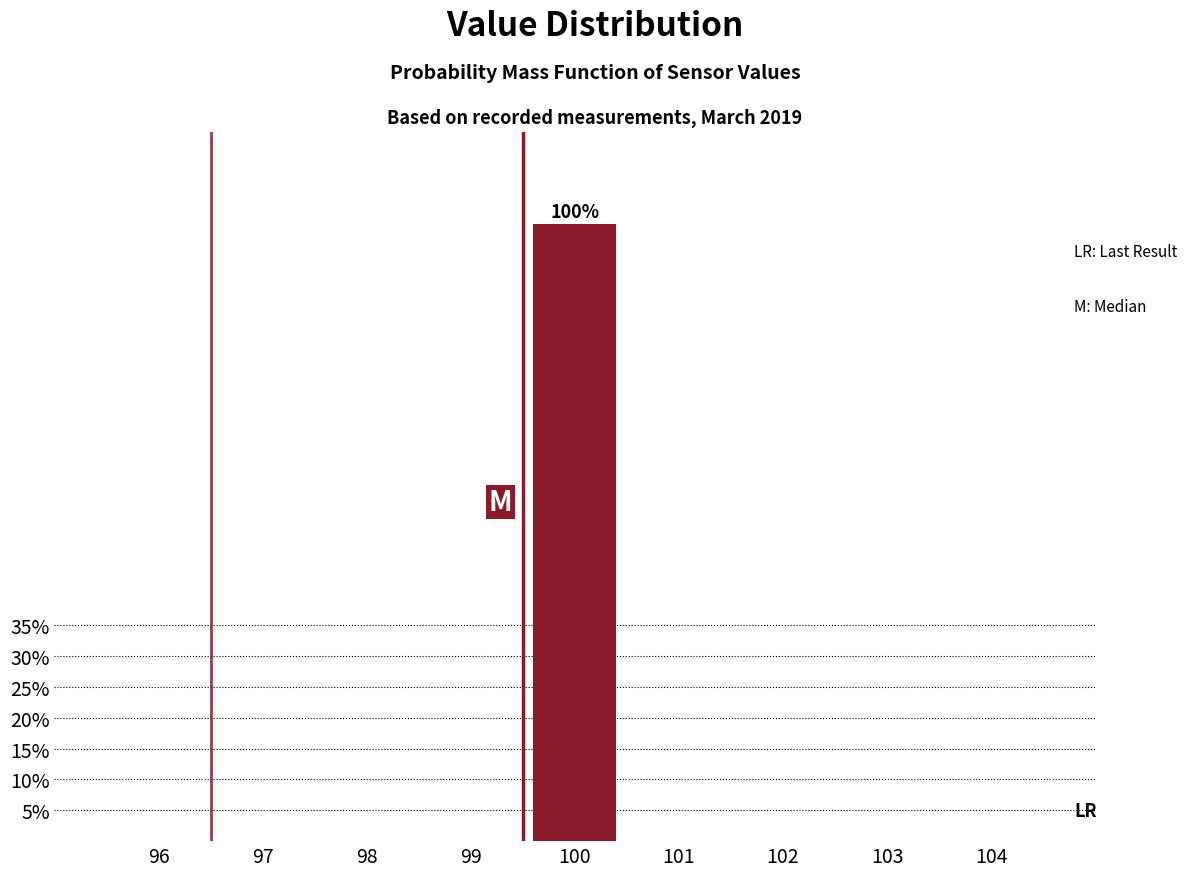

Reading right to left, extract all data points from this chart.

104=0	103=0	102=0	101=0	100=100	99=0	98=0	97=0	96=0